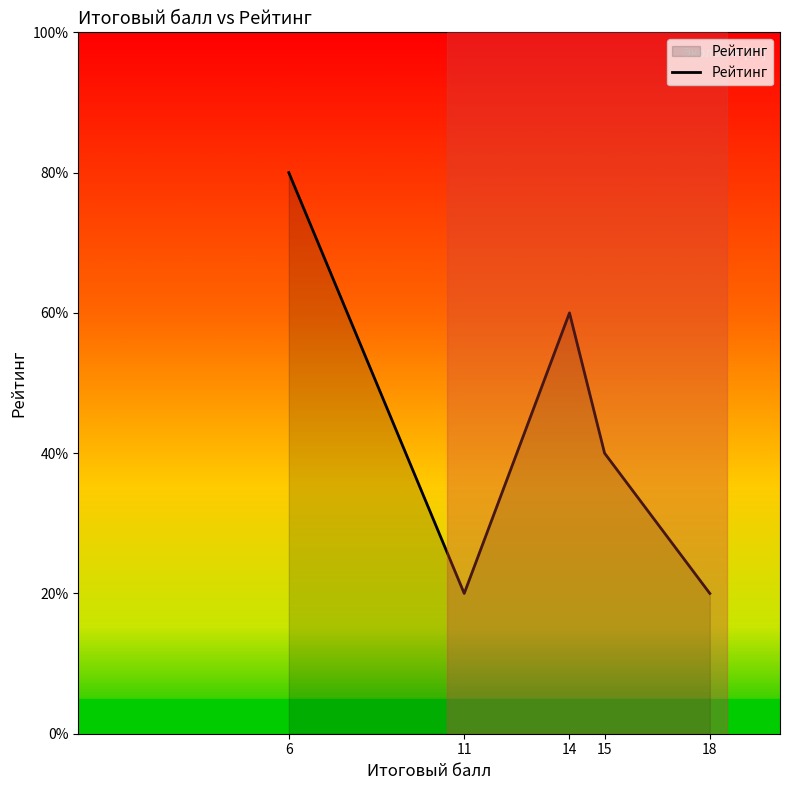

True or false: the data shows 3 at 15.

False